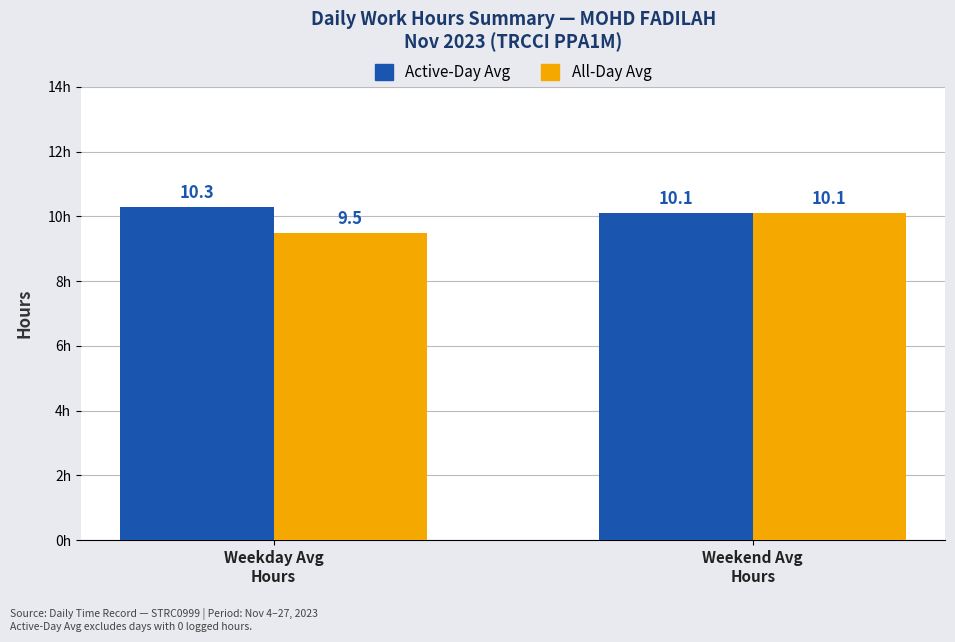

At which category does the chart reach its peak across all series?

Weekday Avg
Hours